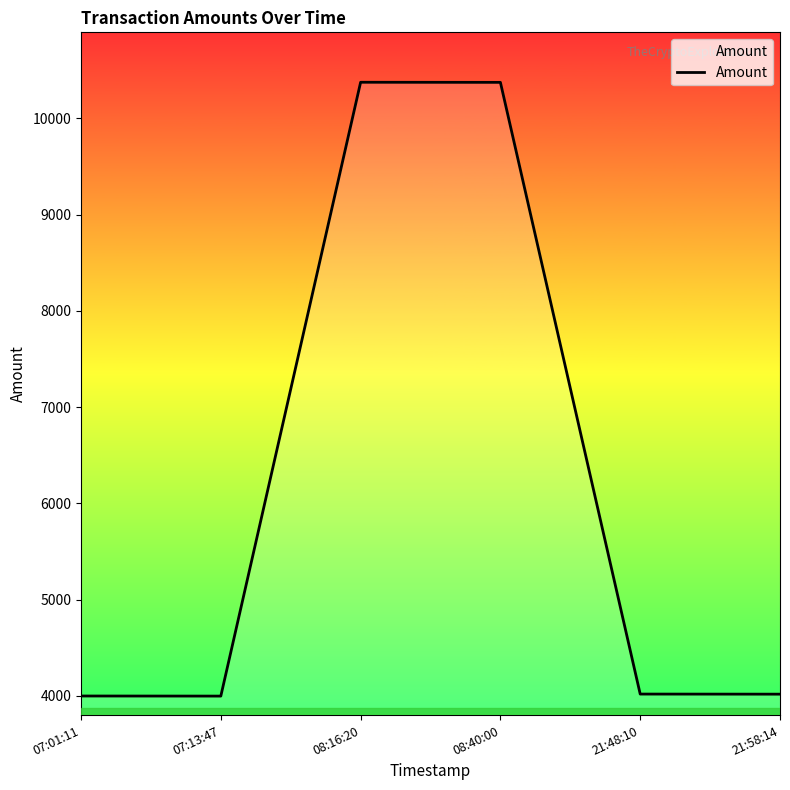

How many interior local peaks (higher than both neighbors) does the data have?

1